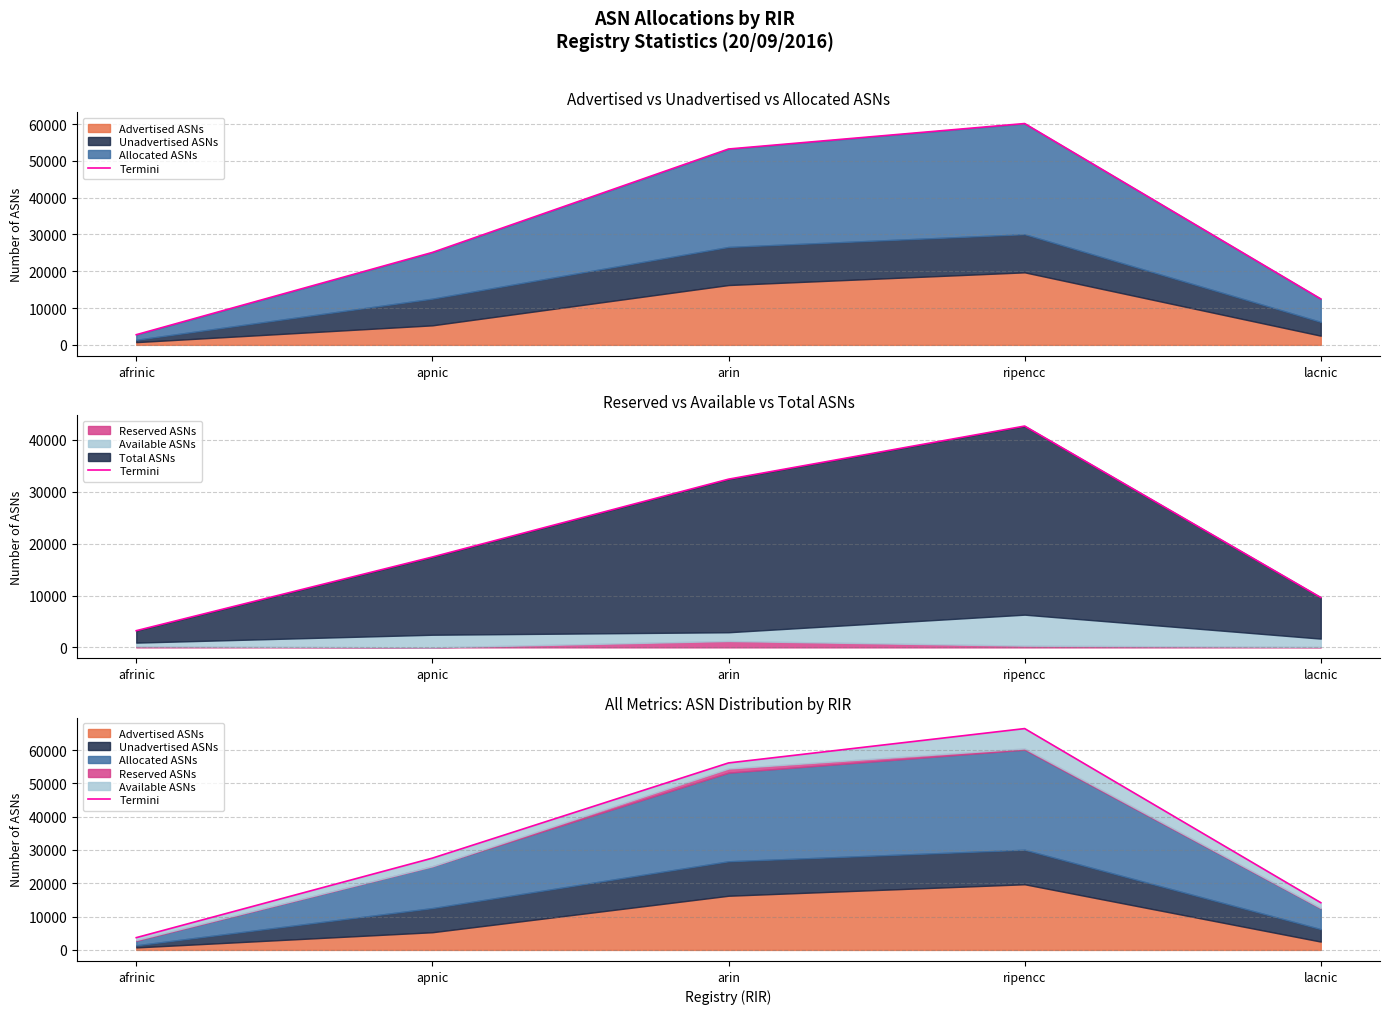

True or false: the data shows 22825 at arin.

False